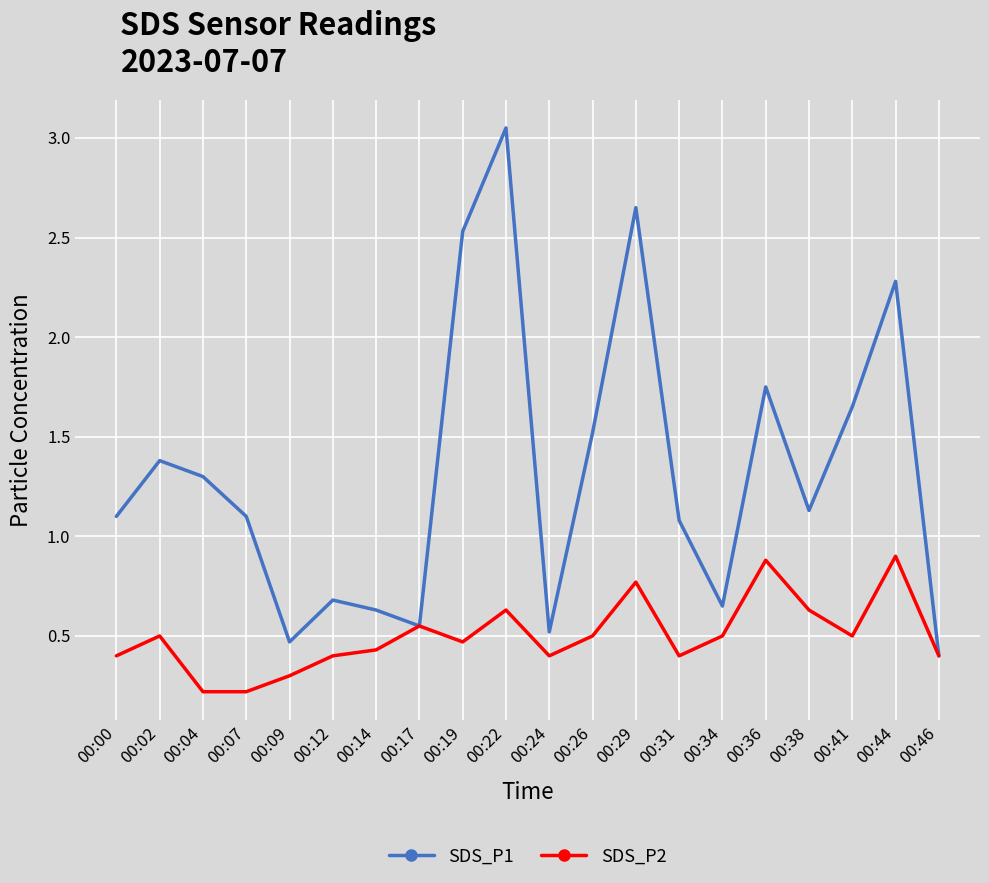

Does the chart display data point markers on the line(s)?

No